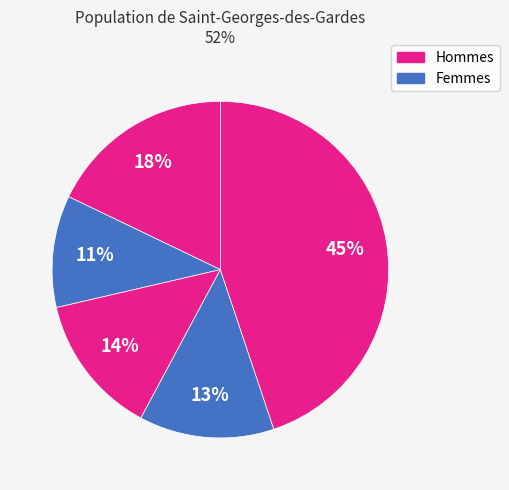

How many slices are in this pie chart?

5